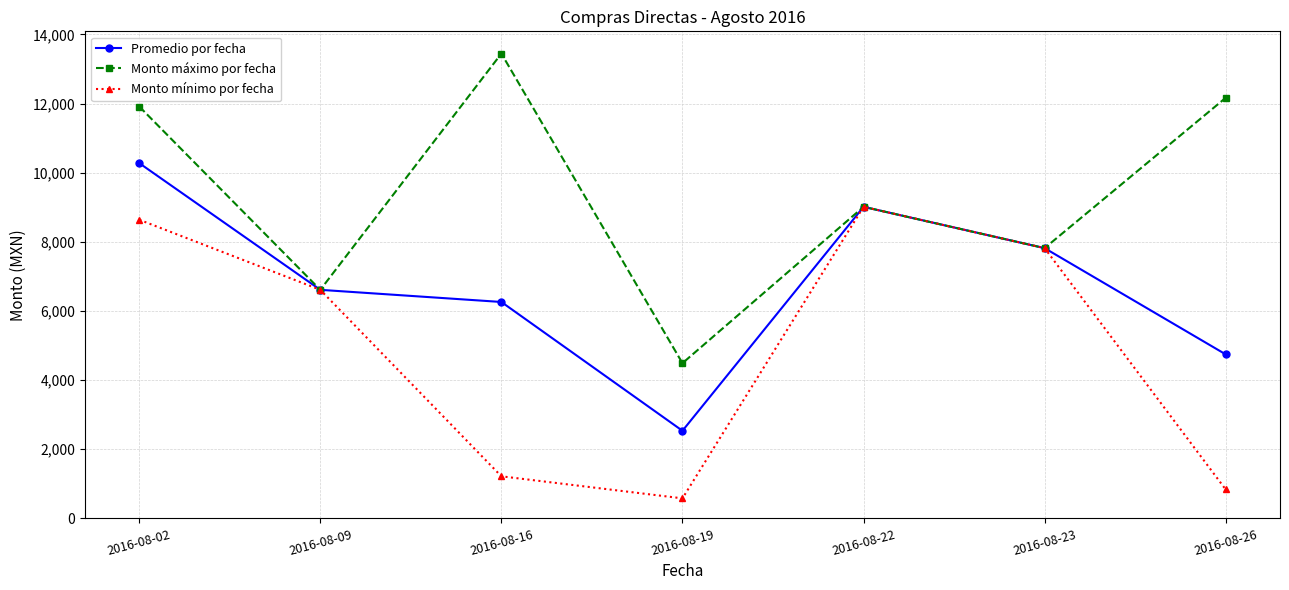

What is the difference between the maximum and minimum values in the Promedio por fecha series?

7742.4